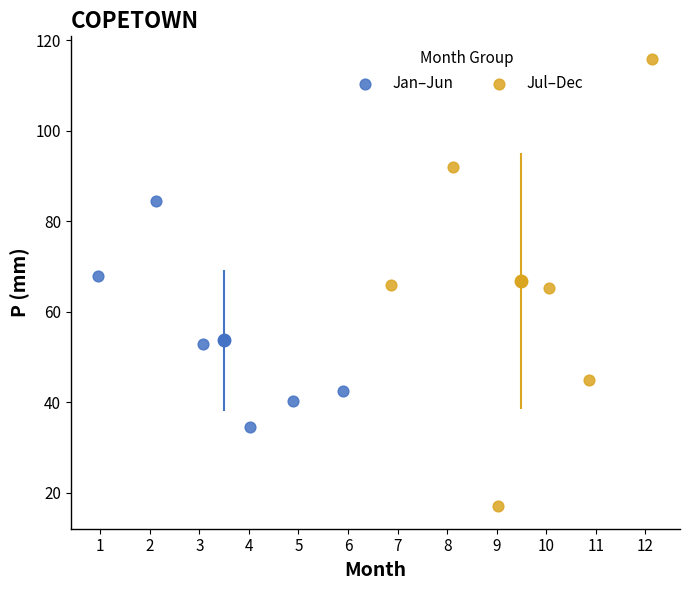

Which series contains the highest Y value?

Jul–Dec